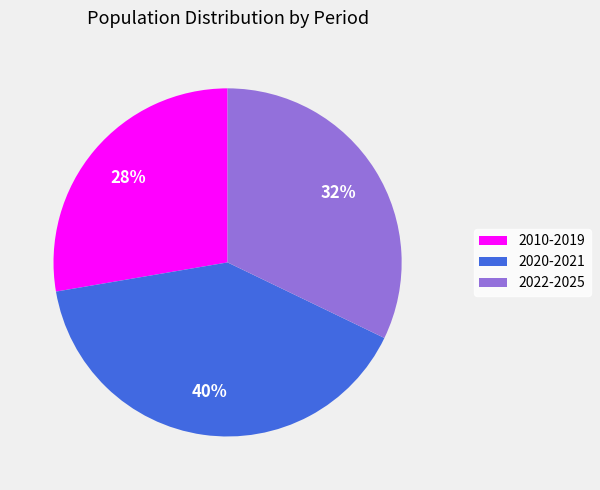

Approximately how many times larger is the value at 2022-2025 compared to 2020-2021?

0.8